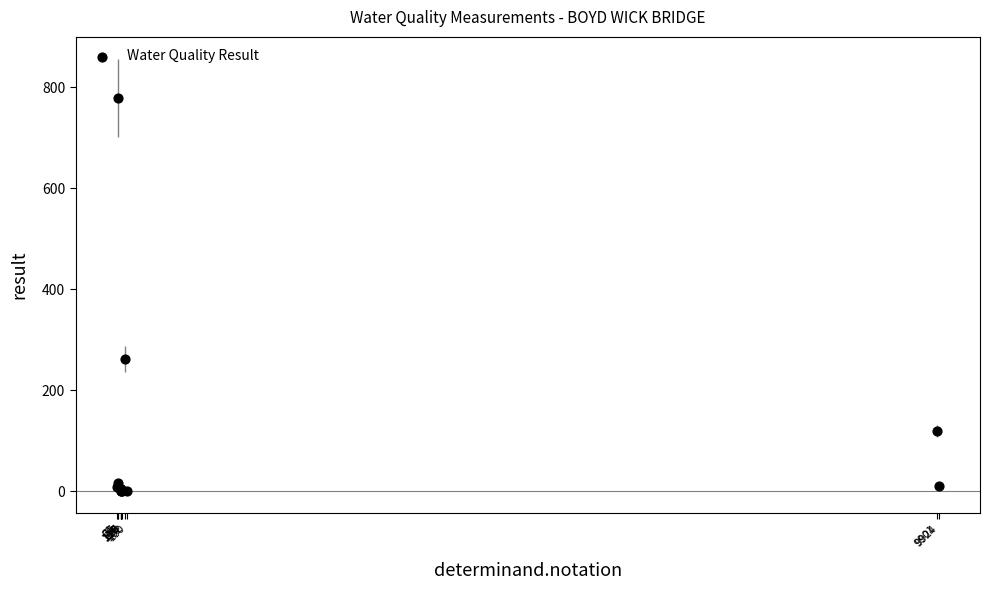

What Y value in the scatter plot is closest to 389?

262.0